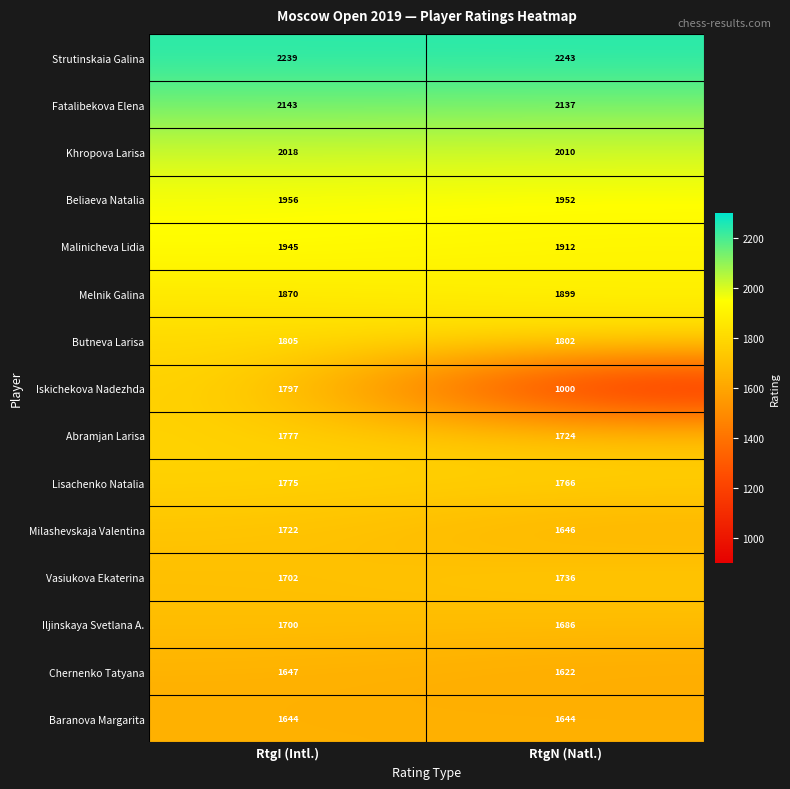

Is it true that Beliaeva Natalia equals 1956 at RtgI (Intl.)?

True